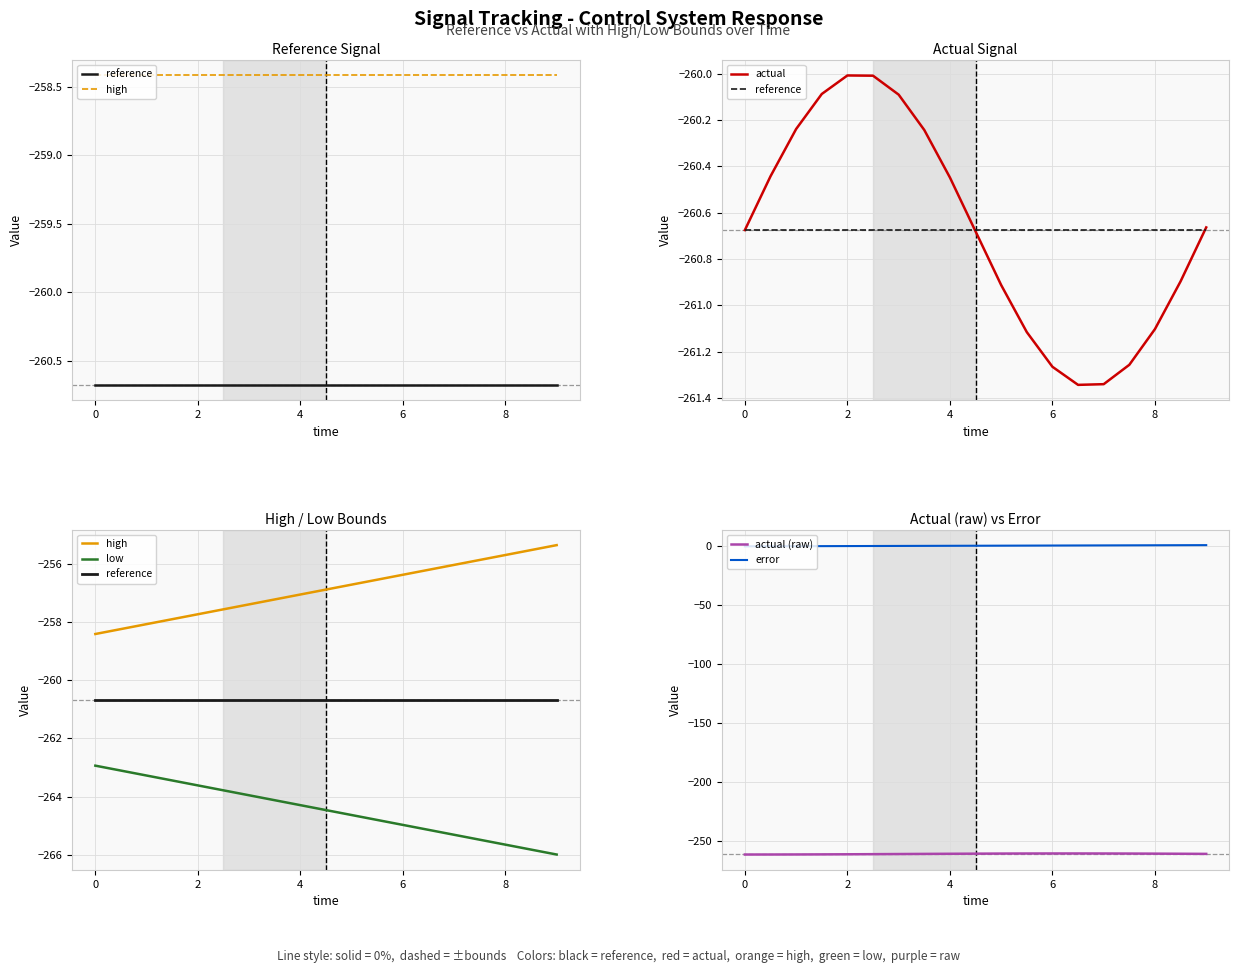

True or false: actual (raw) and error cross at least once.

False